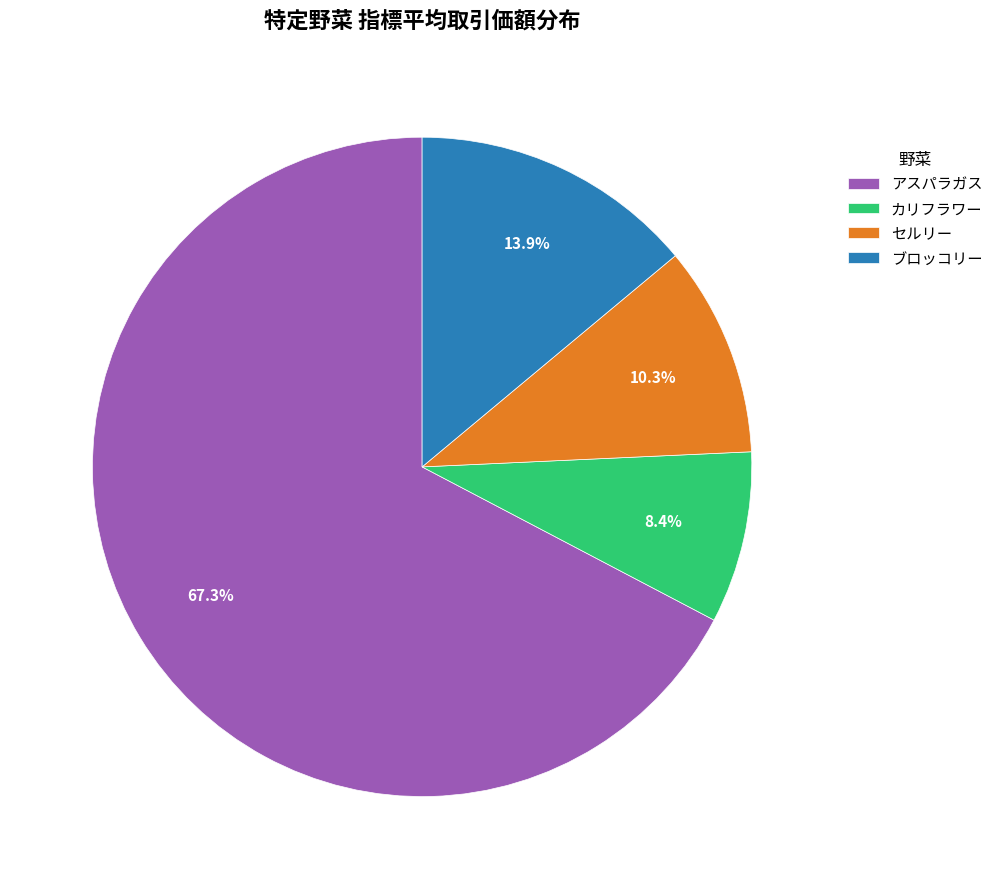

Is it true that アスパラガス is 67% of the pie?

True